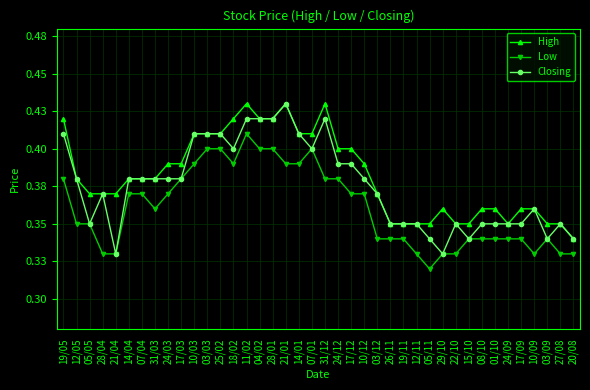

Which series has the largest range (max minus min)?

Closing